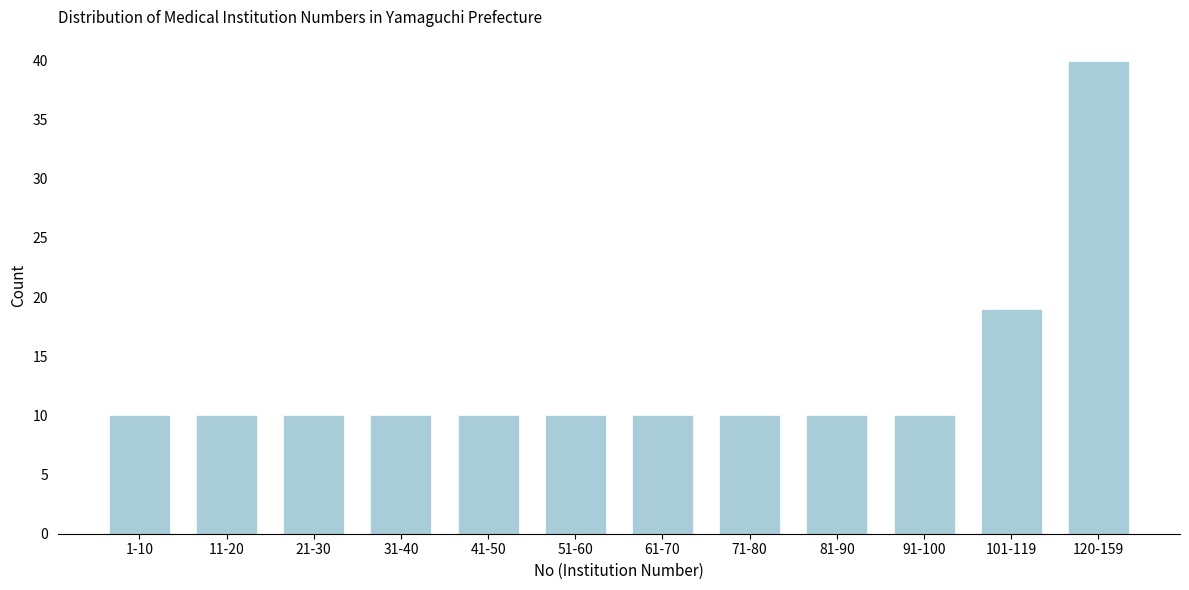

Reading left to right, what are all the values shown in this chart?

1-10=10	11-20=10	21-30=10	31-40=10	41-50=10	51-60=10	61-70=10	71-80=10	81-90=10	91-100=10	101-119=19	120-159=40